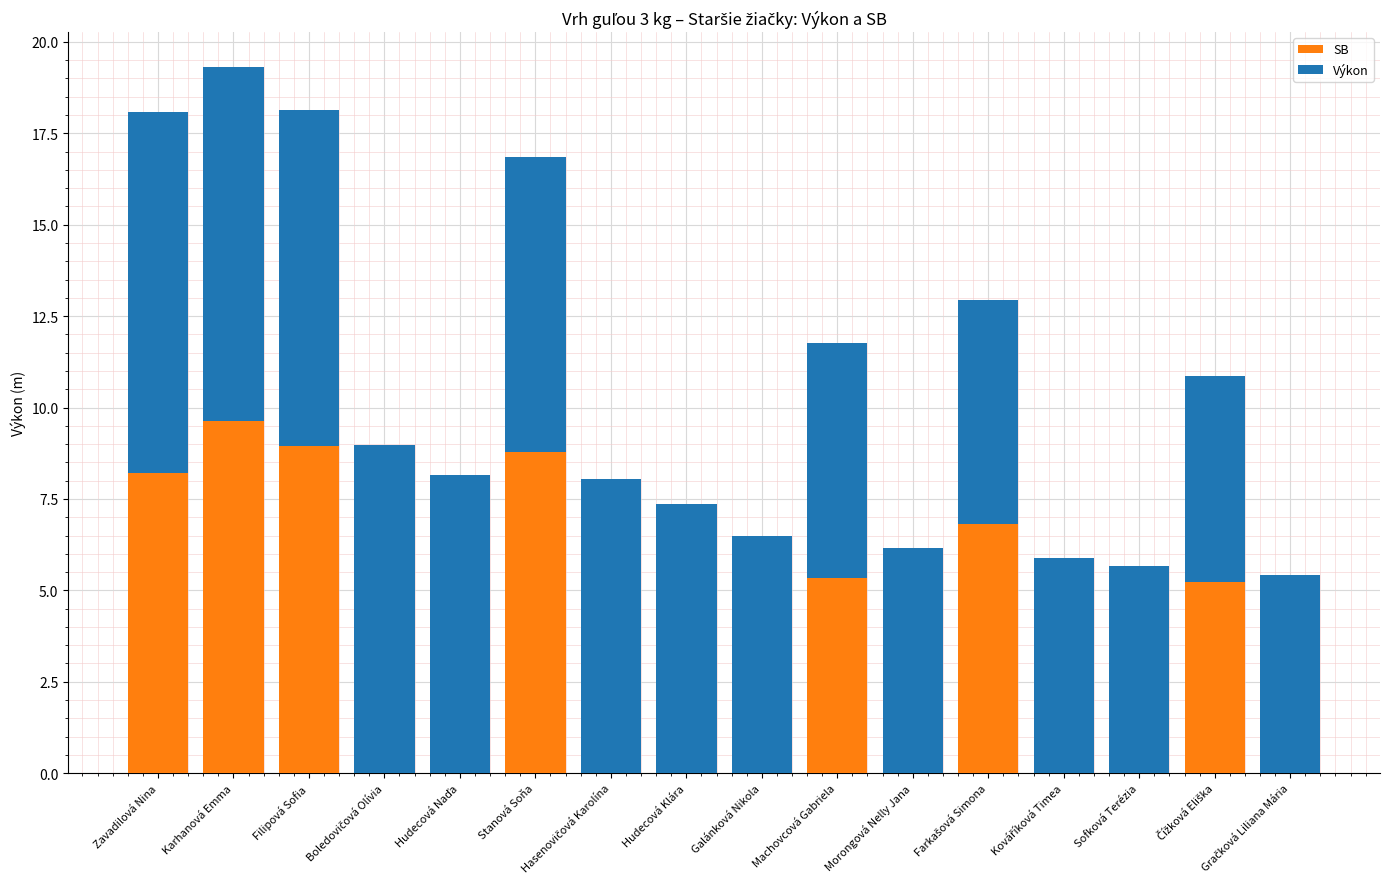

What is the total value across all series at Machovcová Gabriela?

11.8